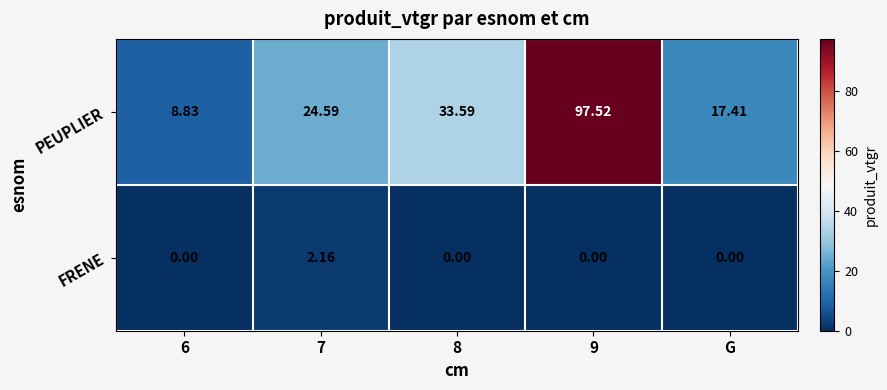

Which series has the largest total across all categories?

PEUPLIER